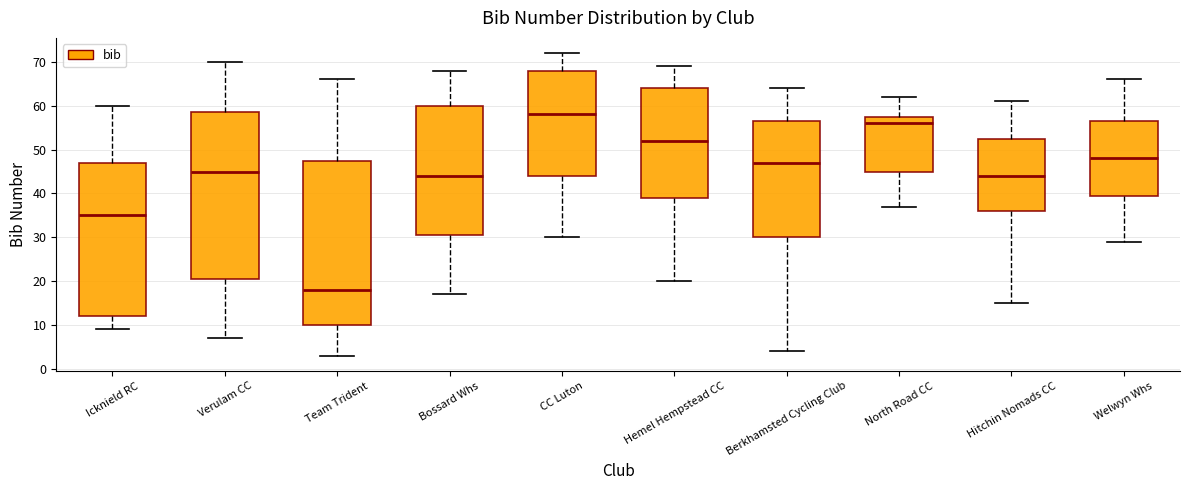

Where is the lower edge of the box for Icknield RC on the y-axis? The values are not printed on the chart, so give them approximately, as read against the axis.

12